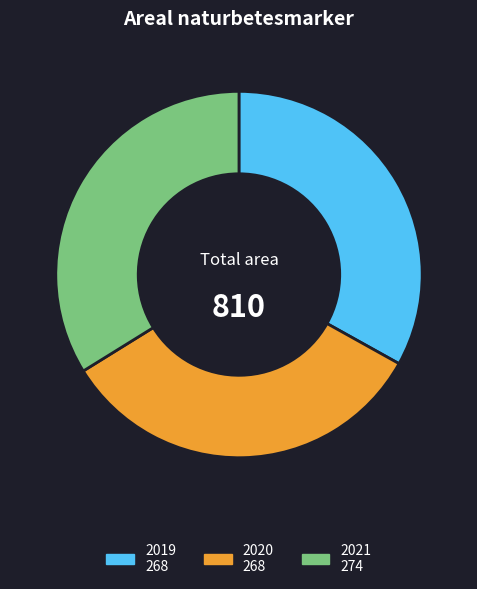

Is 2019 the majority of the pie?

No